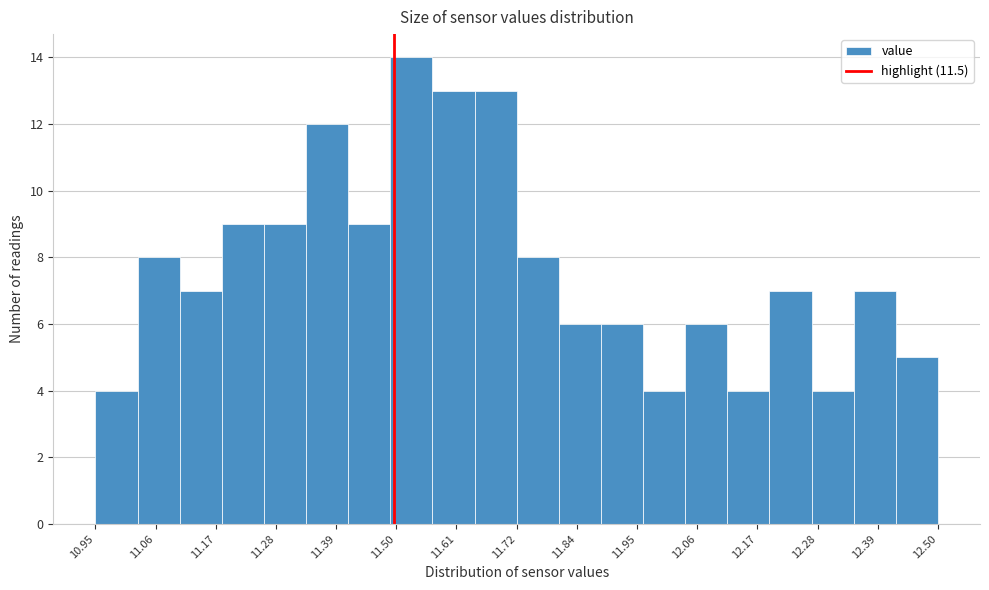

Around what value on the x-axis is the tallest bar? Give the approximate position of its centre, as read against the axis.

11.54